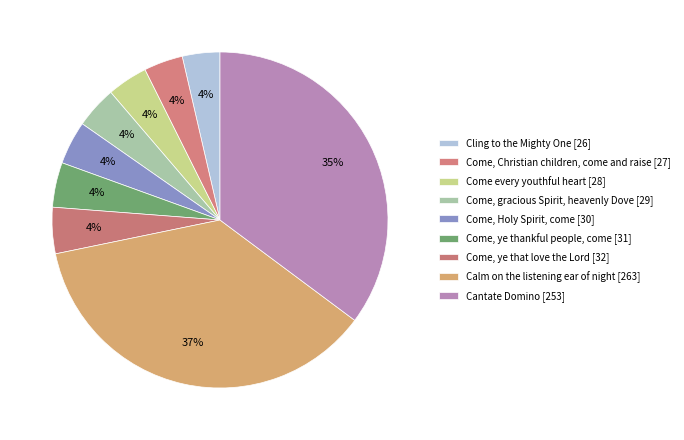

To the nearest percent, what portion does Calm on the listening ear of night represent?

37%